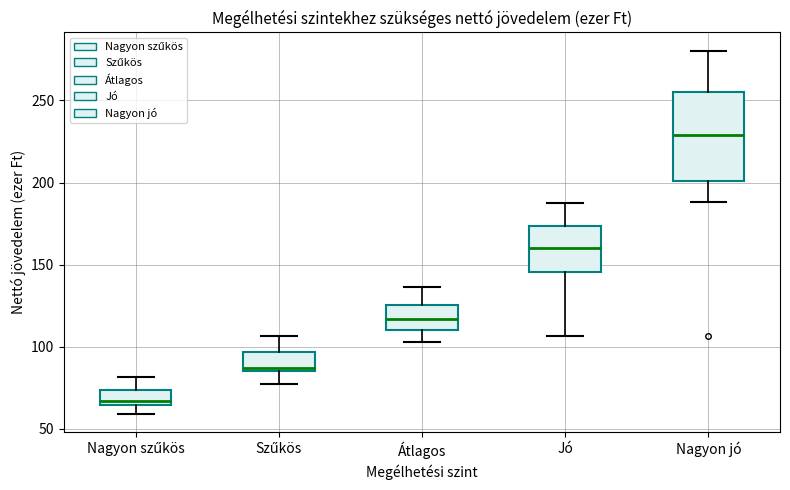

Comparing the boxes themselves (not the whiskers), which one is the tallest?

Nagyon jó